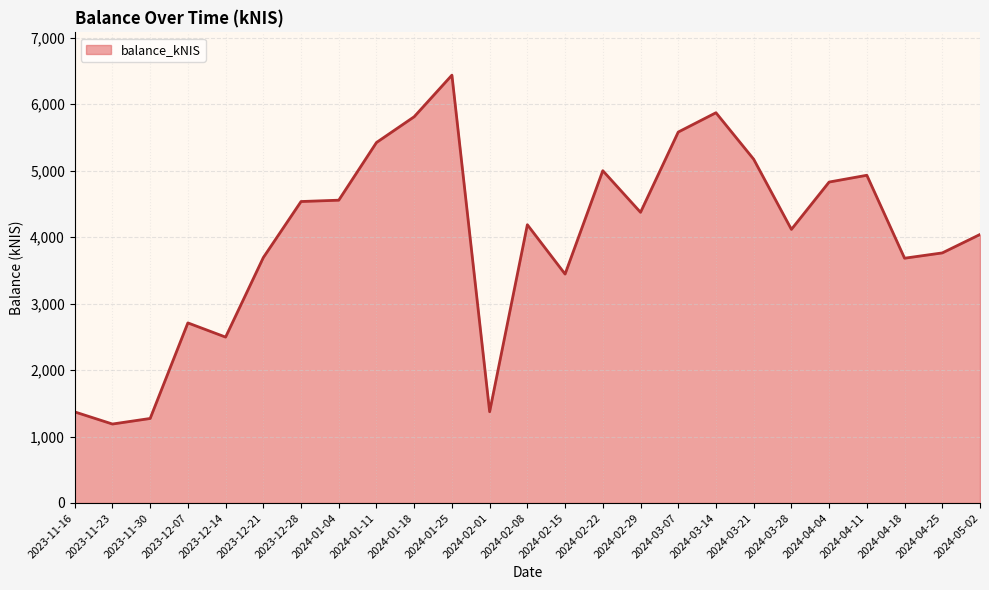

How many lines are shown in the chart?

1